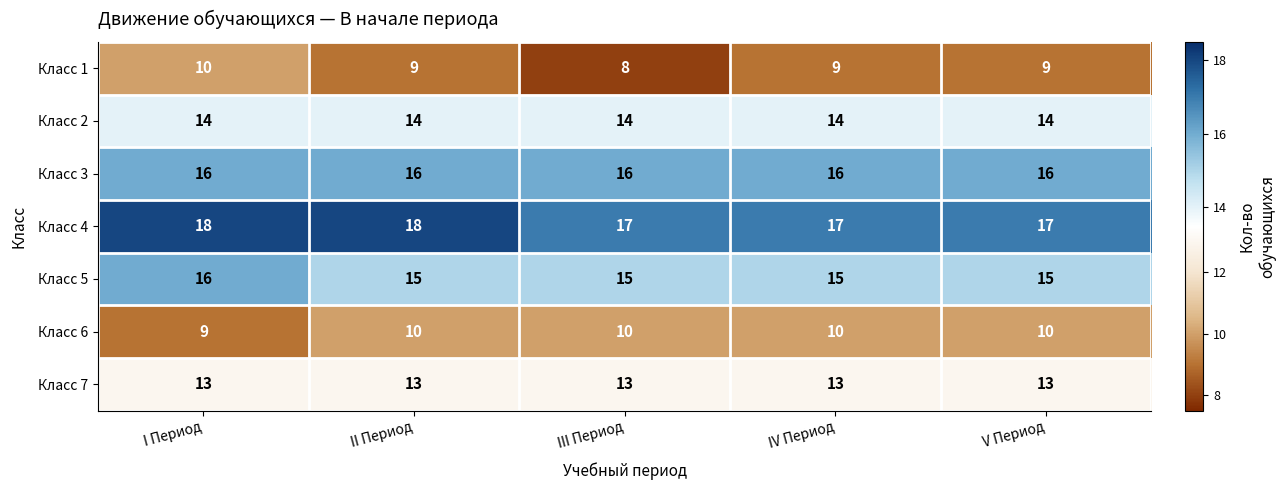

The value of Класс 4 at V Период is 17. True or false?

True